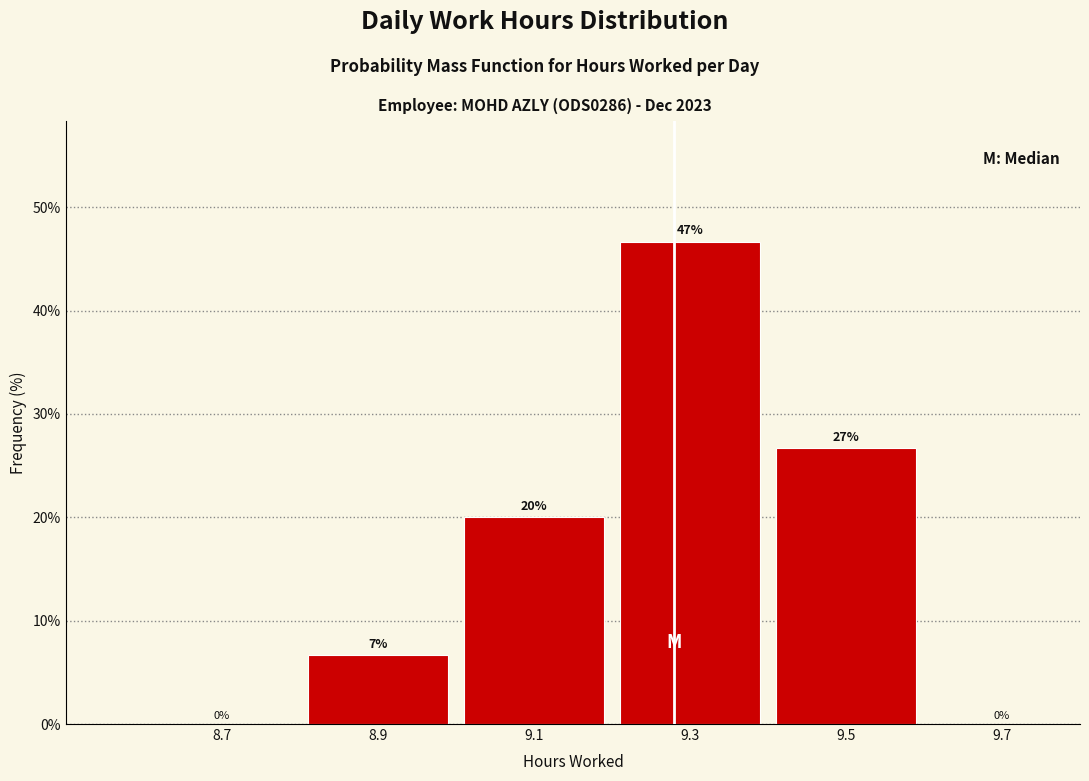

Over which range of the x-axis is the bar tallest?

9.2 to 9.4